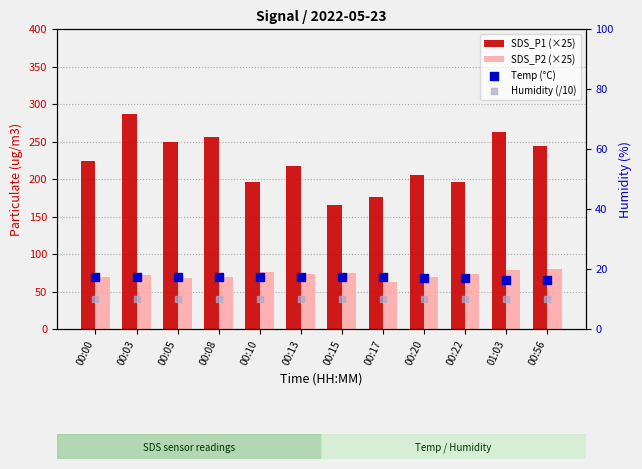

At how many categories does at least one series exceed 246?

4